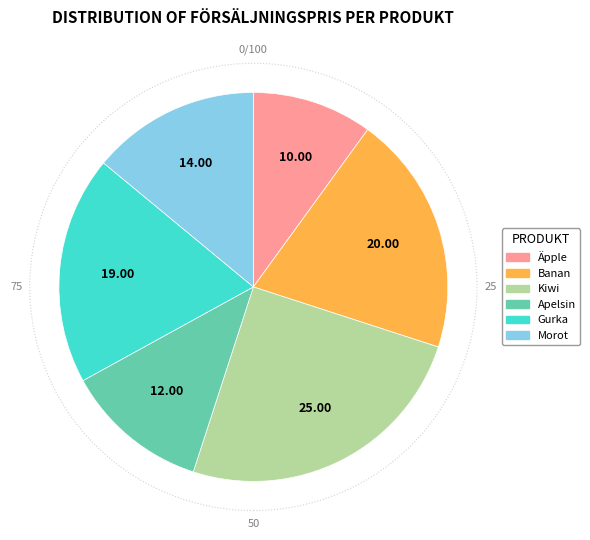

Which has a higher value, Kiwi or Apelsin?

Kiwi